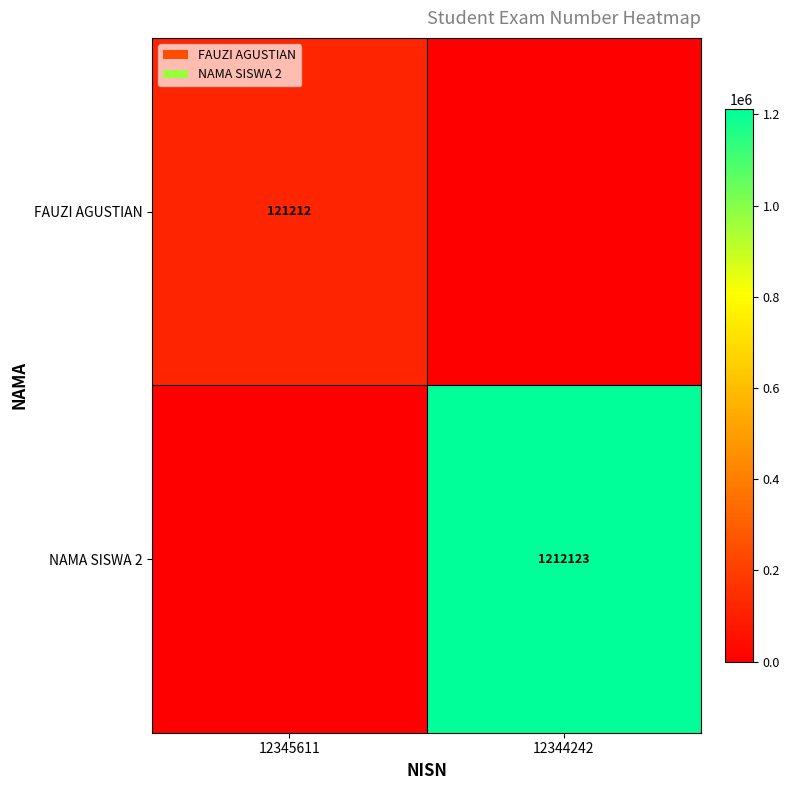

What is the difference between the FAUZI AGUSTIAN values at 12345611 and 12344242?

121212